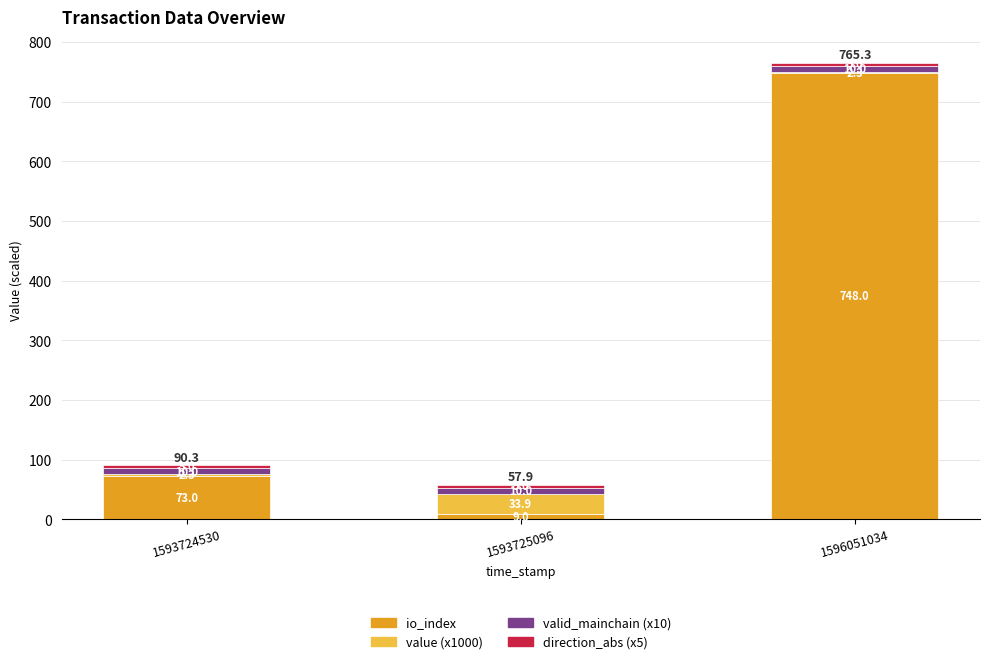

What is the total value across all series at 1593725096?

57.9